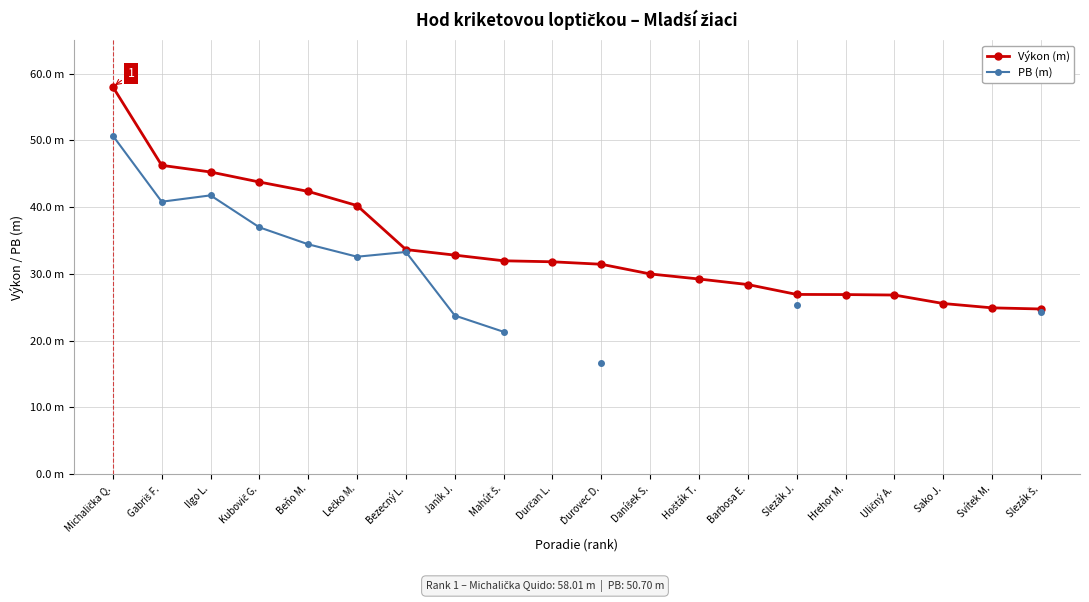

What is the difference between the Výkon (m) values at Svítek M. and Sako J.?

0.6